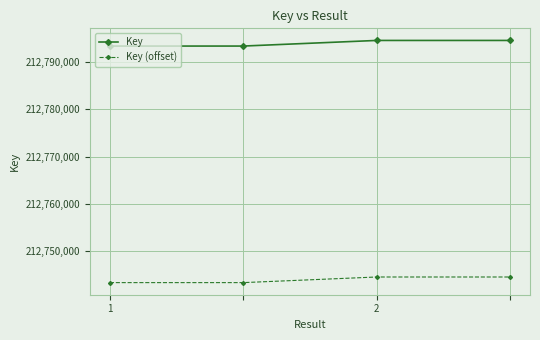

What is the maximum value for Key?

212794538